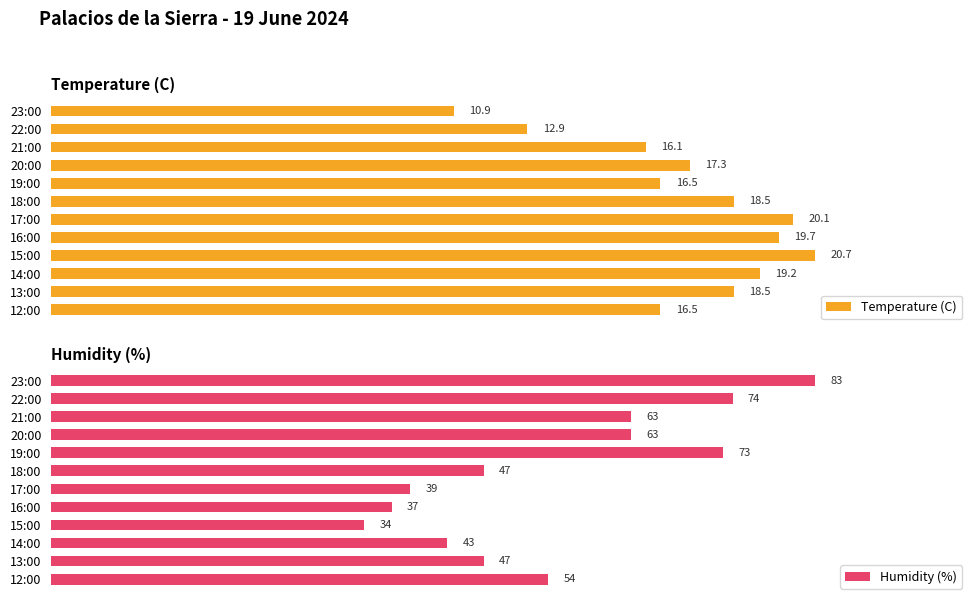

The Humidity (%) series shows 63.0 at 20:00. True or false?

True